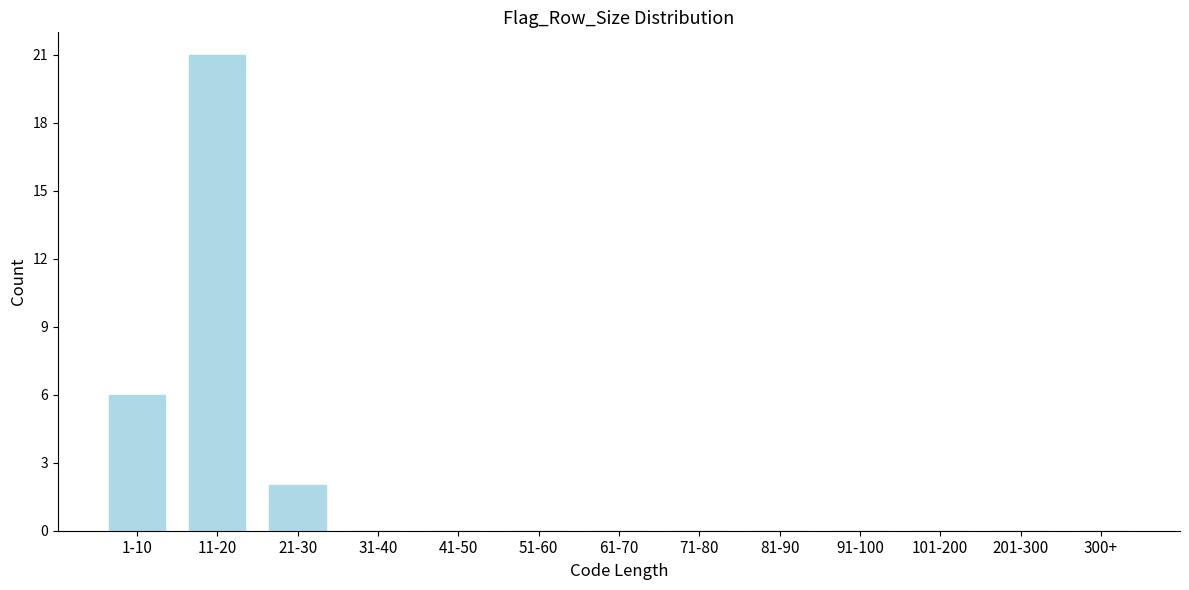

Reading left to right, list all the values displayed in this chart.

1-10=6	11-20=21	21-30=2	31-40=0	41-50=0	51-60=0	61-70=0	71-80=0	81-90=0	91-100=0	101-200=0	201-300=0	300+=0